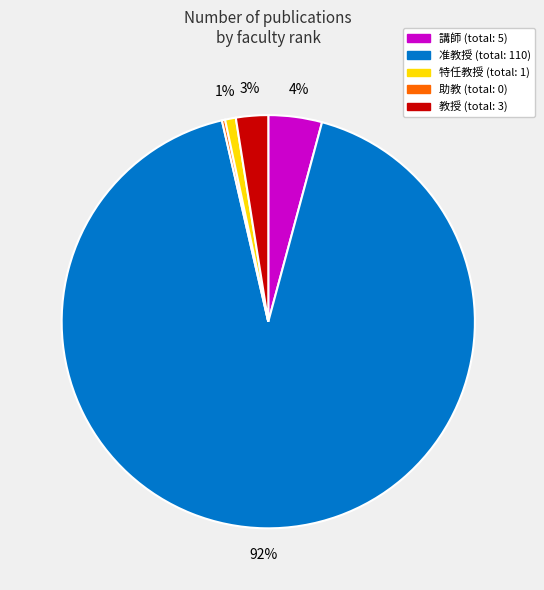

Does any single category account for the majority?

Yes